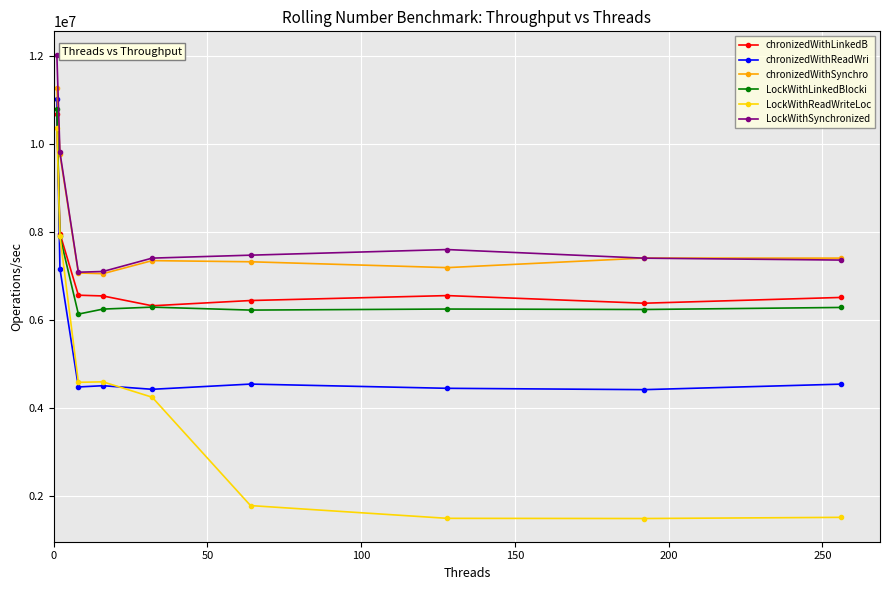

How many times do chronizedWithReadWri and chronizedWithLinkedB cross each other?

1